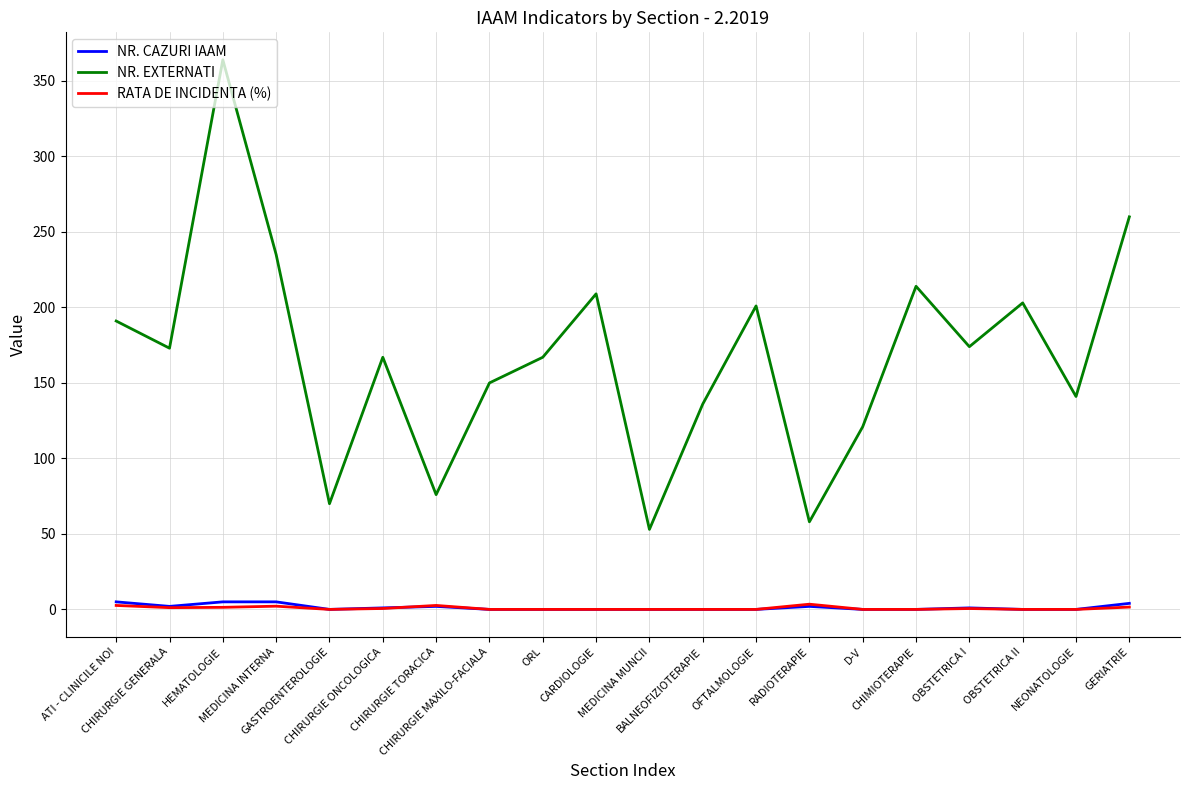

True or false: NR. EXTERNATI and NR. CAZURI IAAM cross at least once.

False